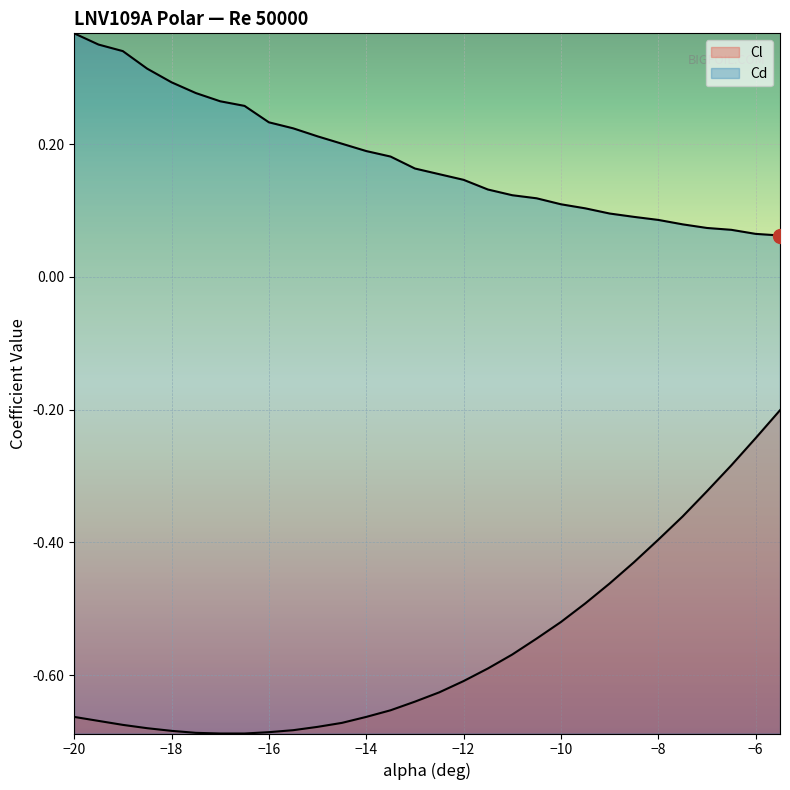

What is the difference between the Cl values at -13.5 and -8?

0.3